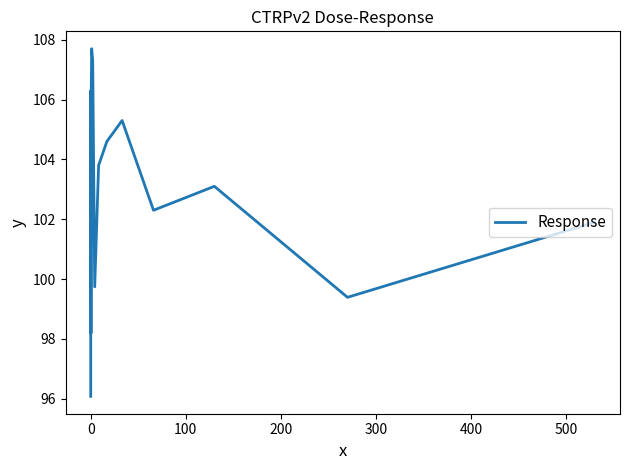

What is the greatest value displayed?

107.7